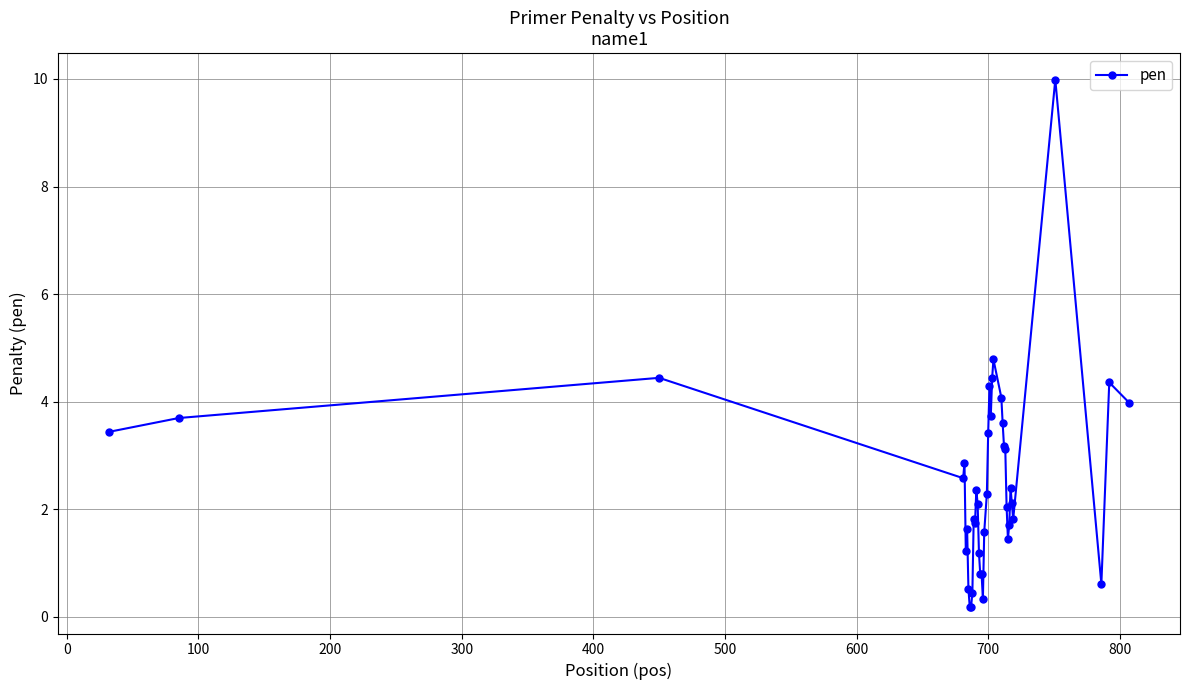

True or false: there are more than 1 points higher than both neighbors.

True